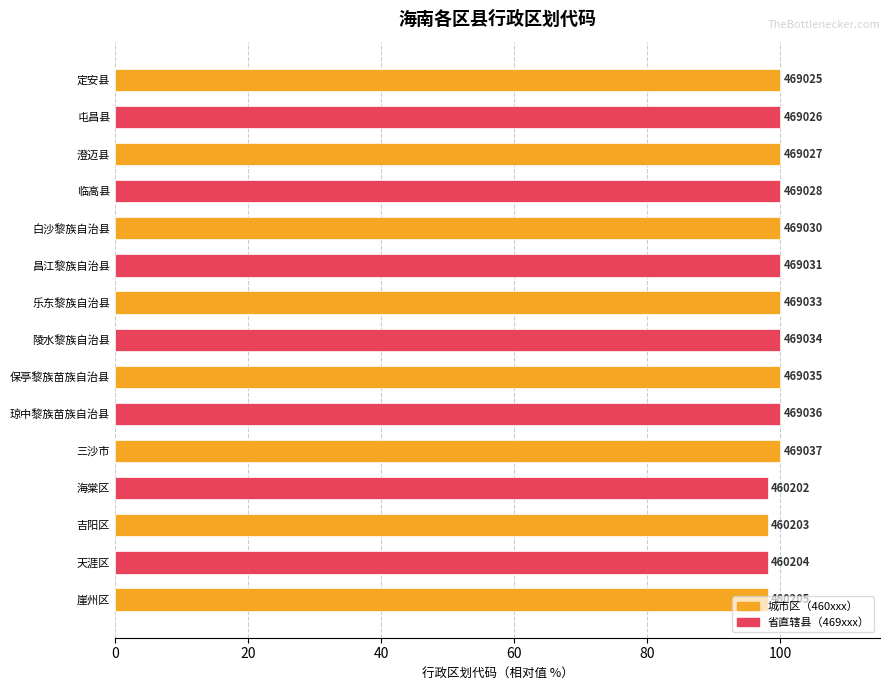

Does the chart contain any negative values?

No